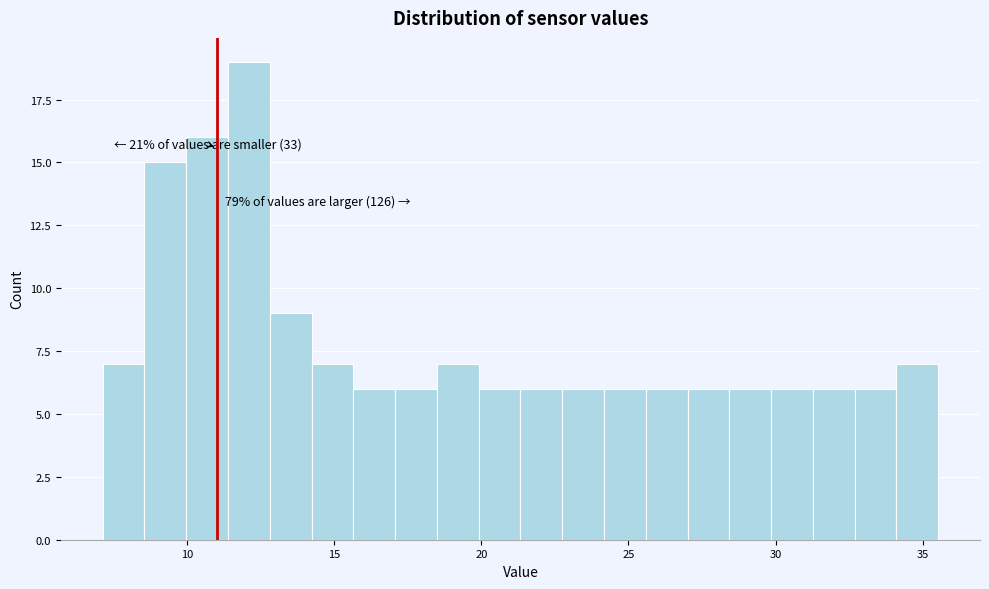

Around what value on the x-axis is the tallest bar? Give the approximate position of its centre, as read against the axis.

12.0